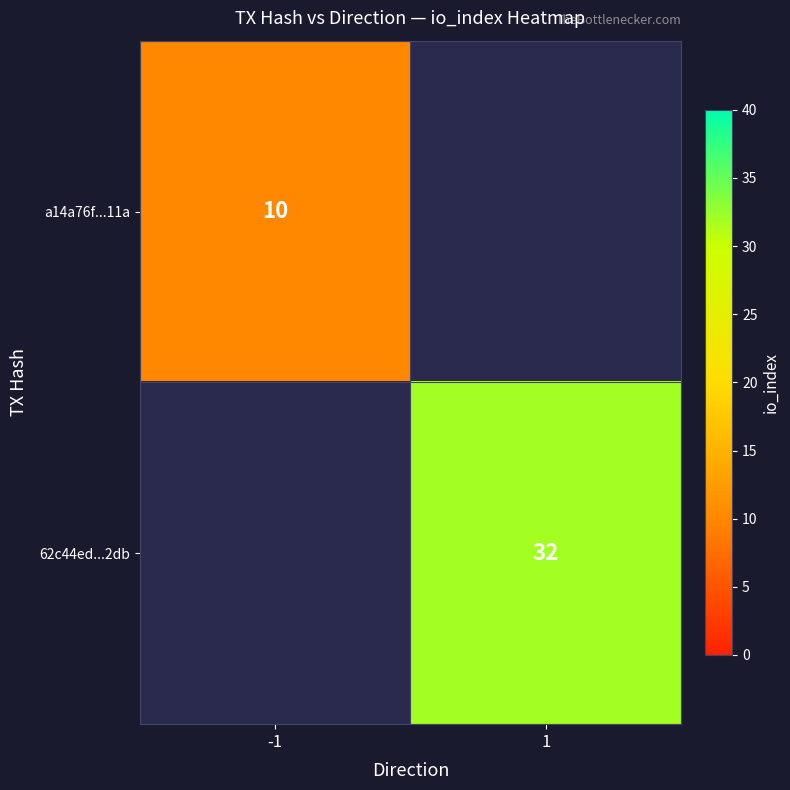

At how many categories does at least one series exceed 26?

1